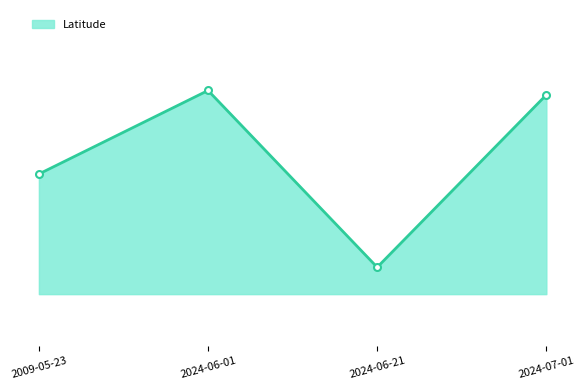

At which label is the value closest to 41?

2024-06-21